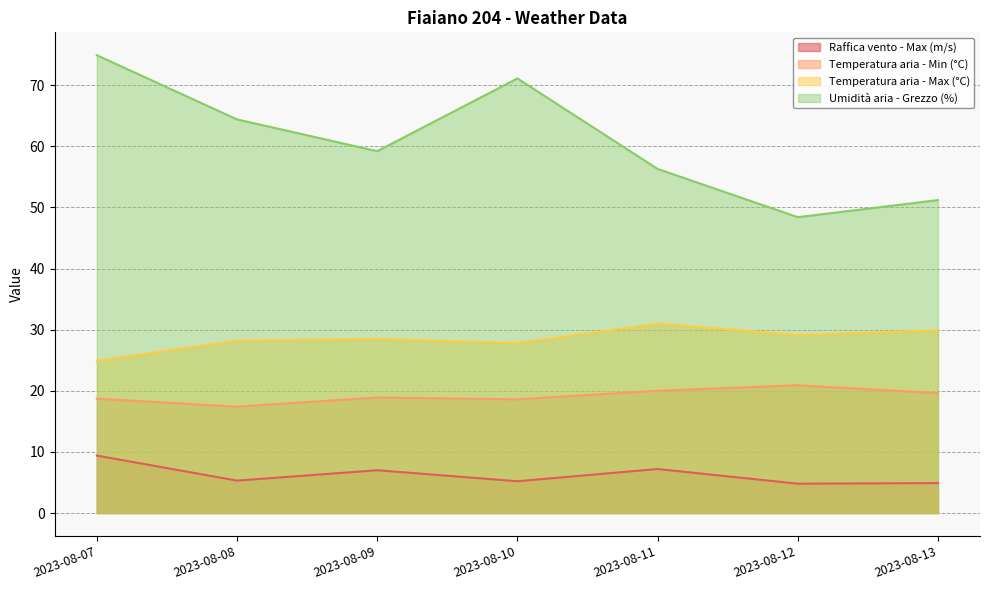

Which category has the highest value across all series?

2023-08-07